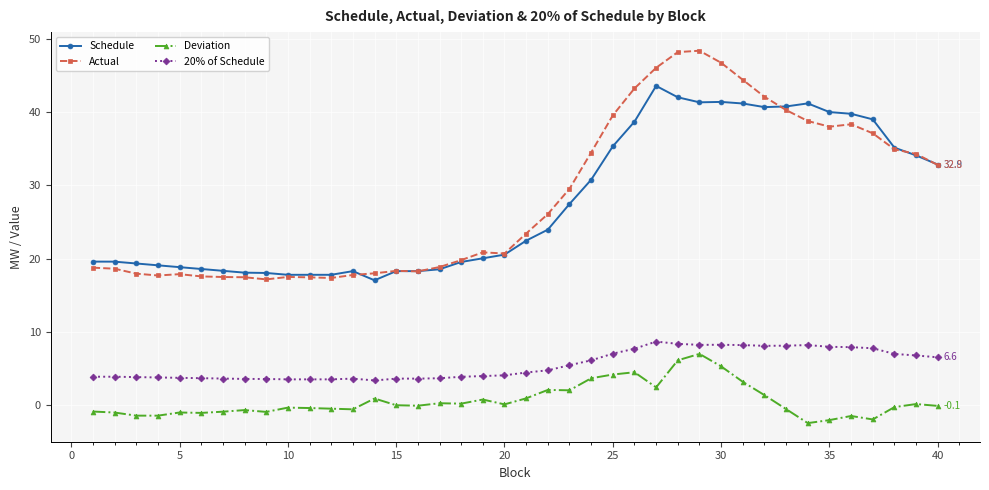

Which series has the largest range (max minus min)?

Actual